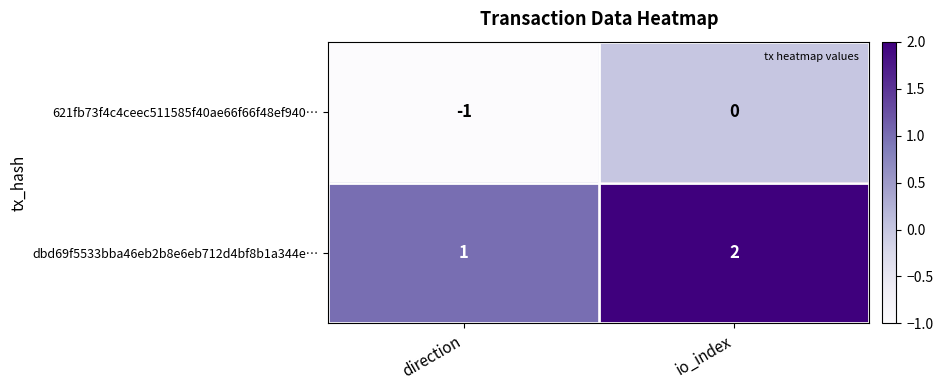

What is the sum of all dbd69f5533bba46eb2b8e6eb712d4bf8b1a344e… values?

3